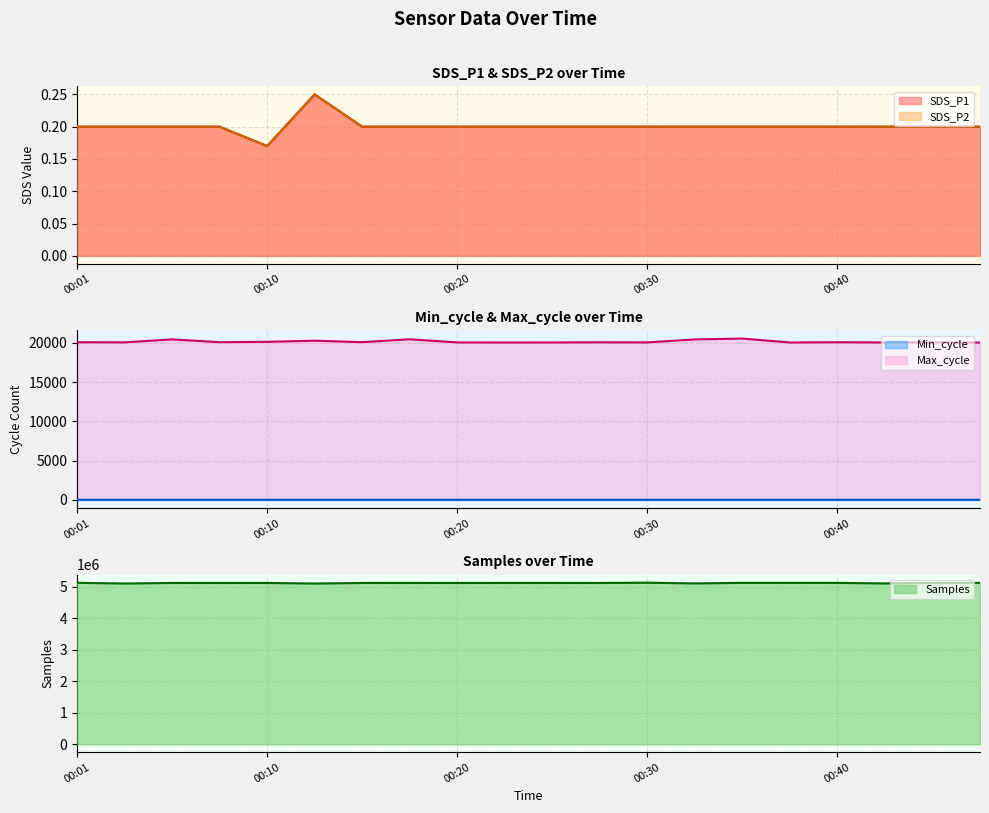

True or false: SDS_P2 and Max_cycle cross at least once.

False